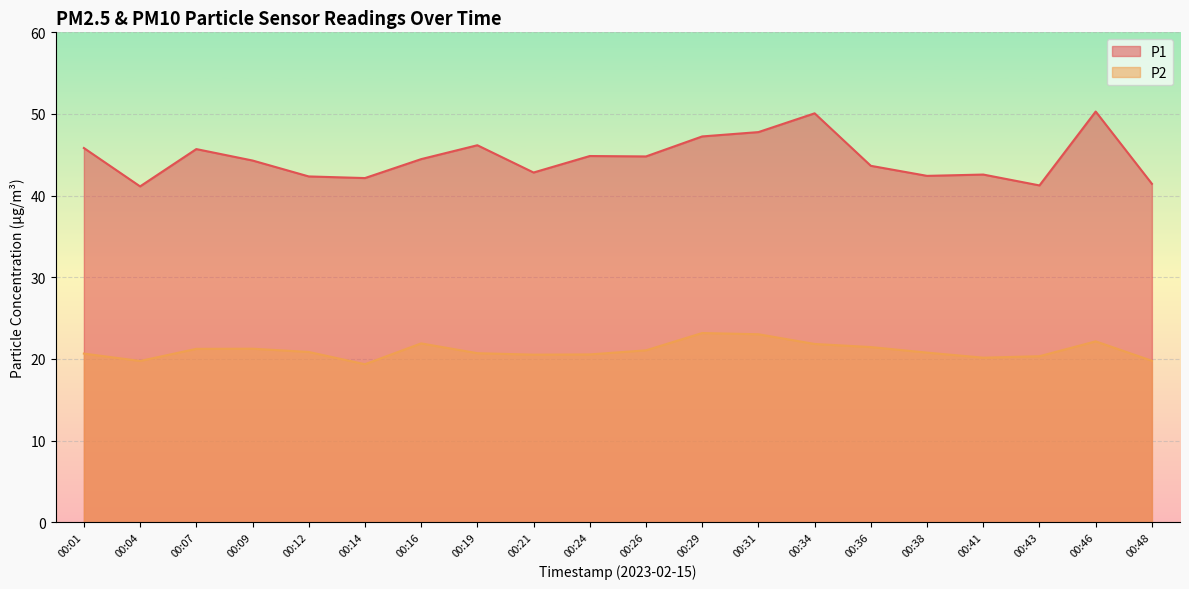

What are all the series names shown in the legend?

P1, P2